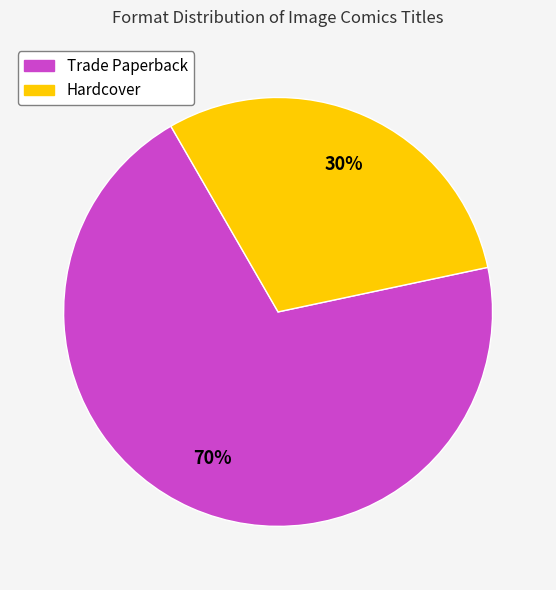

Does any single category account for the majority?

Yes